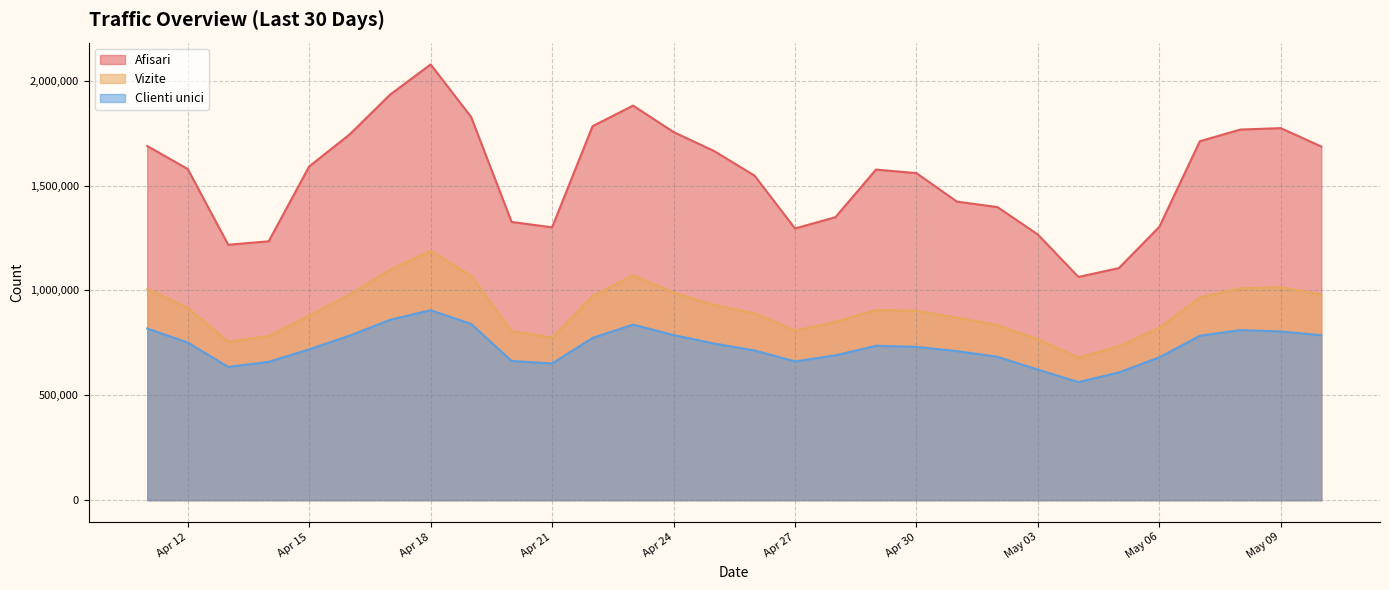

What is the difference between the maximum and minimum values in the Clienti unici series?

342536